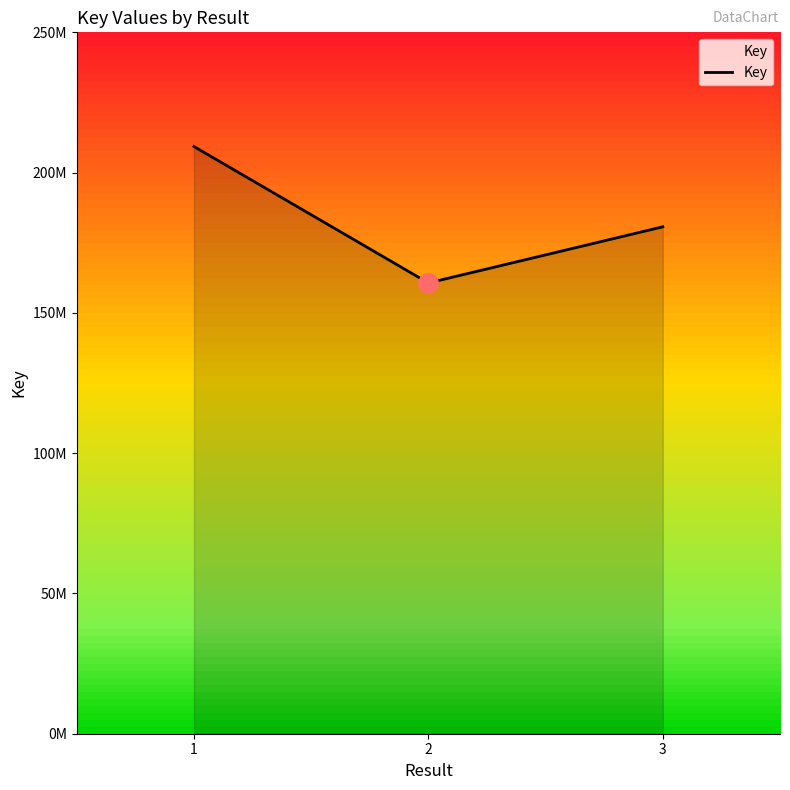

Rank the categories by value from lowest to highest.

2, 3, 1